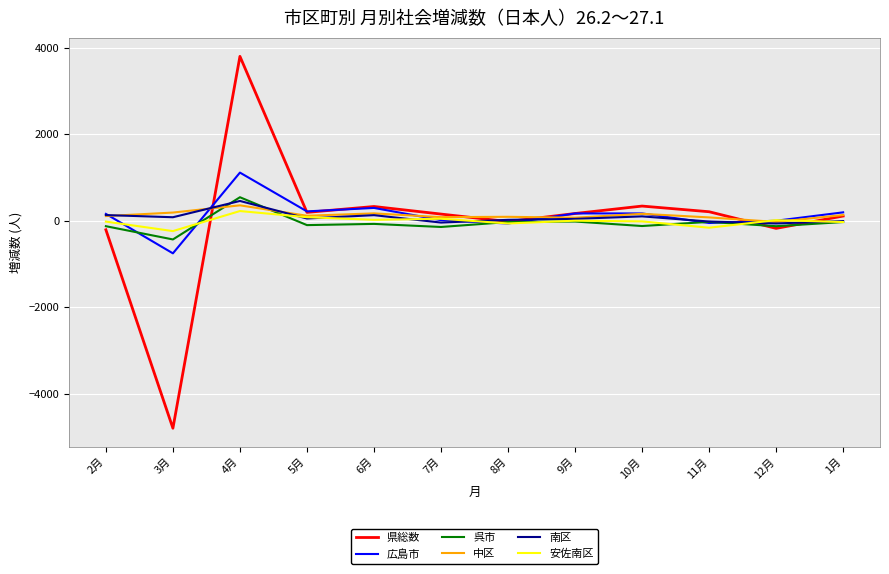

At which category is the sum across all series the highest?

4月